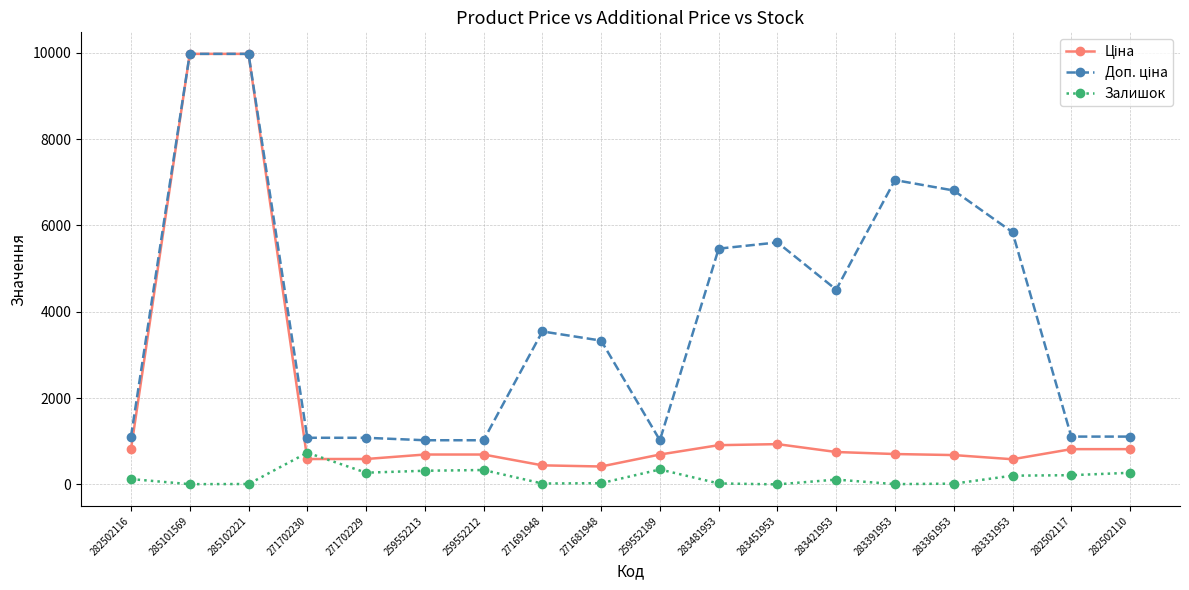

How many lines are shown in the chart?

3